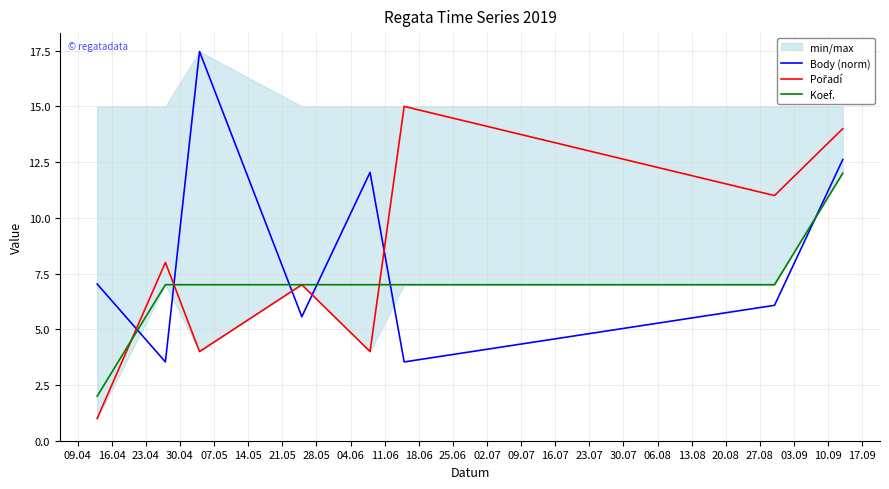

What is the highest value of the Body (norm) series?

17.5